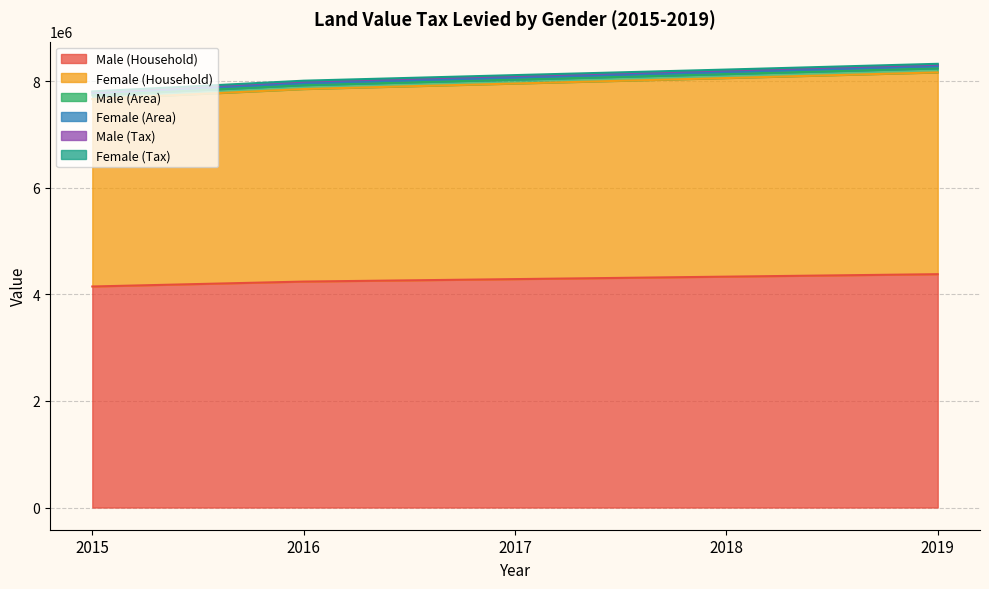

At which label does Male (Household) first exceed 4286400?

2018